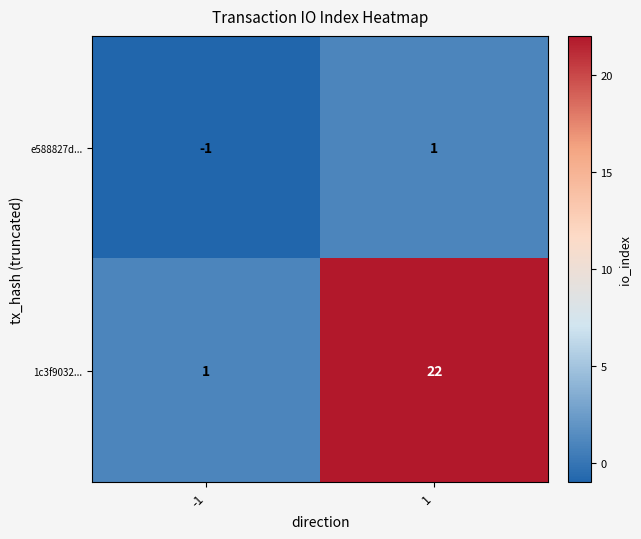

How many series are shown in this chart?

2